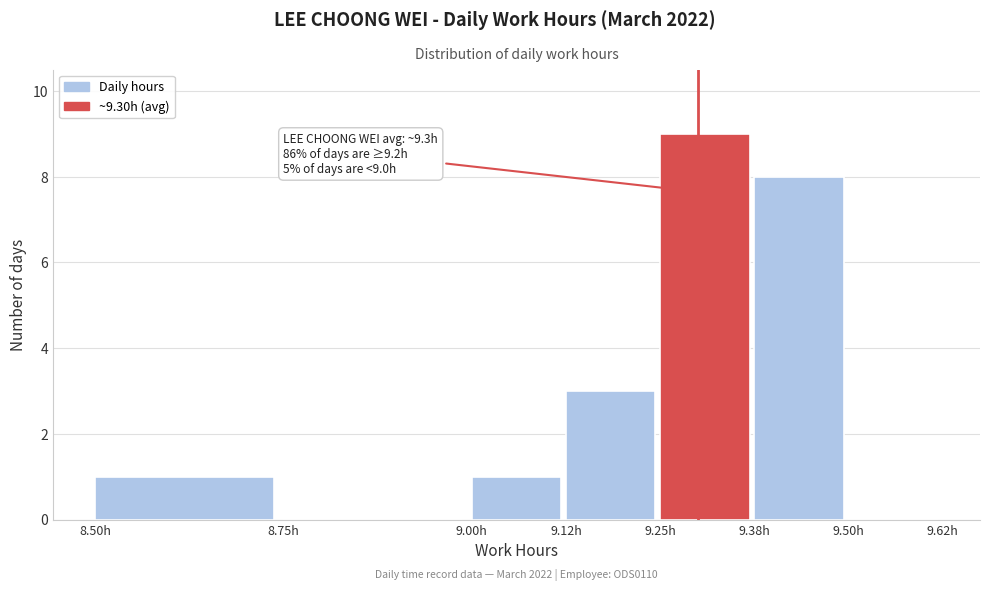

Over which range of the x-axis is the bar tallest?

9.250 to 9.375